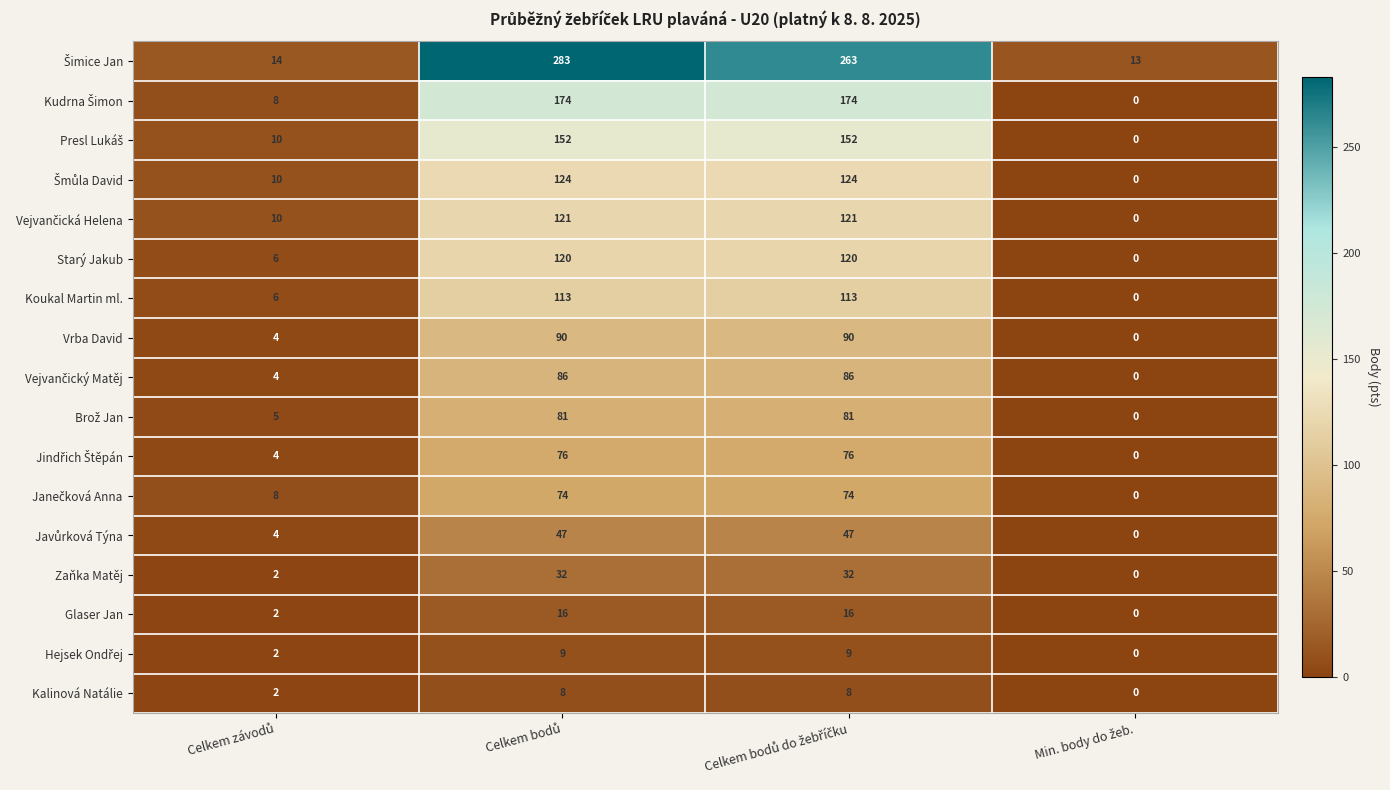

What is the sum of all Koukal Martin ml. values?

232